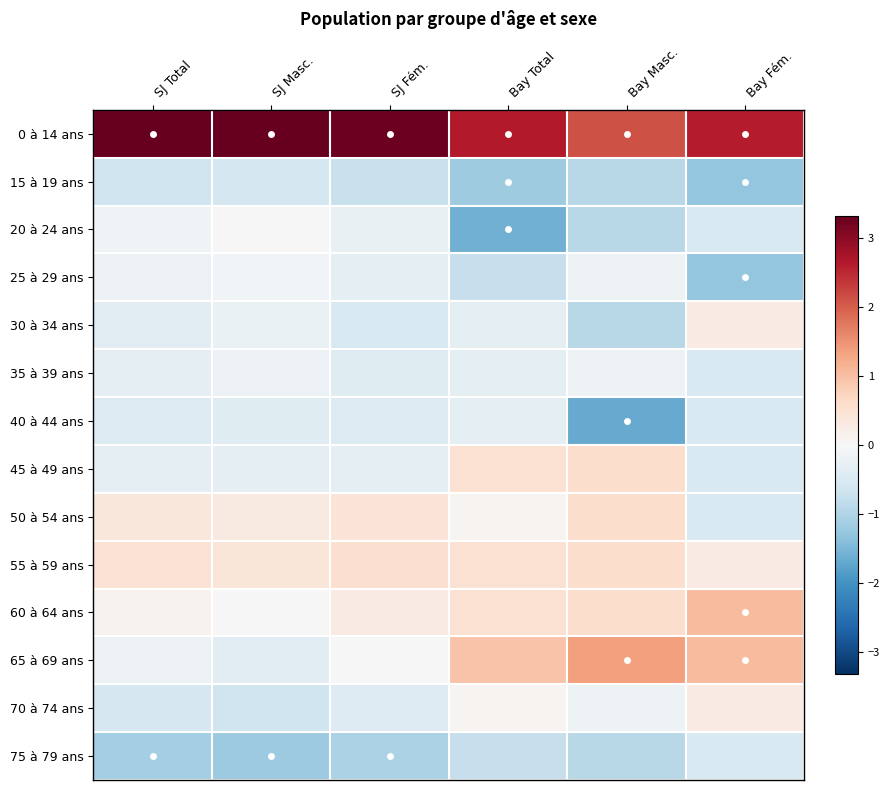

What is the smallest value displayed?

-1.7